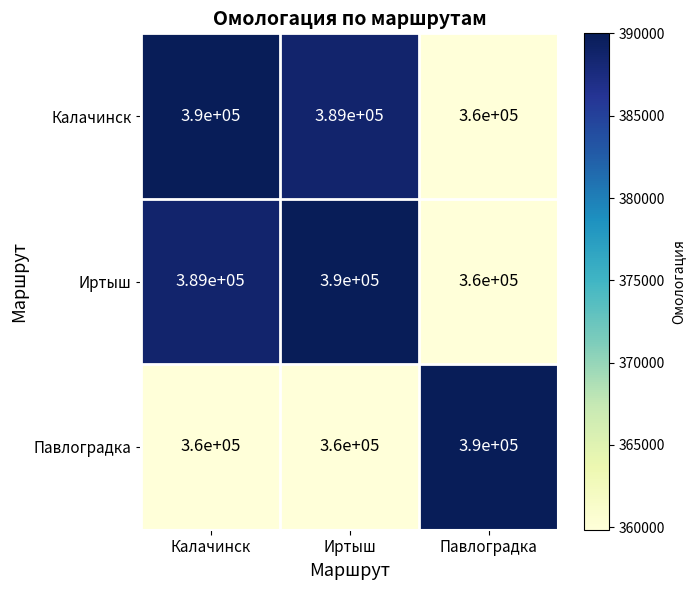

True or false: Павлоградка has a value of 182370 at Иртыш.

False